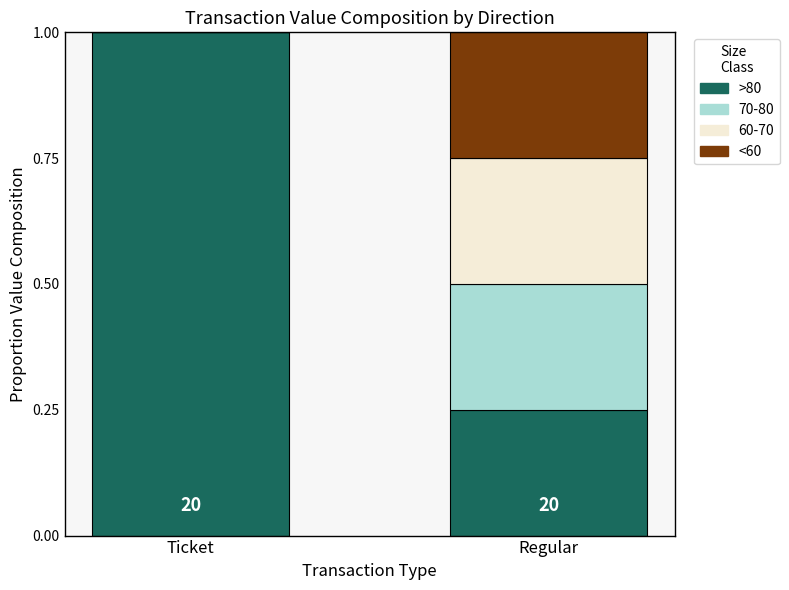

At which label does >80 reach its peak?

Ticket